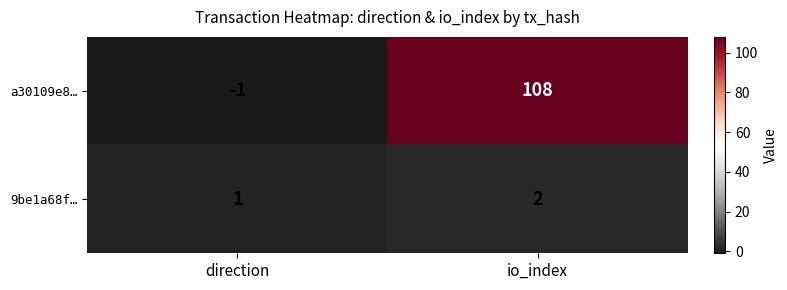

At which category does the chart reach its minimum across all series?

direction